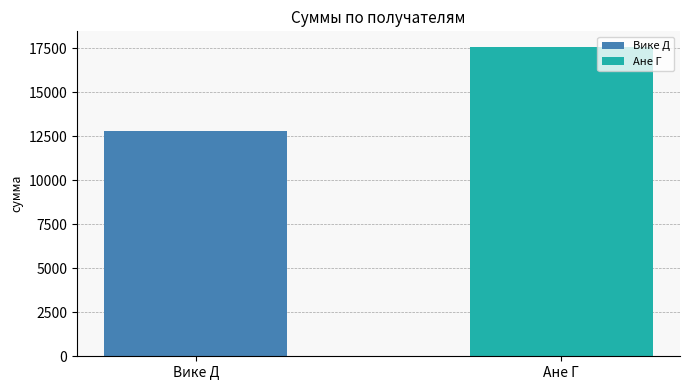

How many bars are there in total?

2